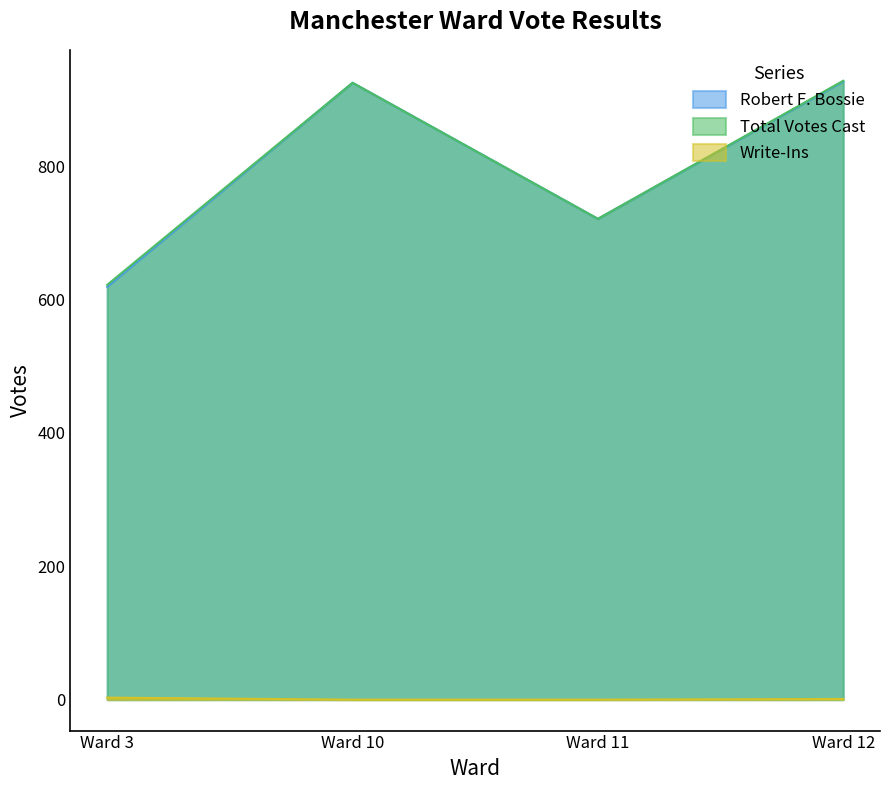

Reading right to left, what are all the values shown in this chart?

Robert F. Bossie: 927	721	925	619
Total Votes Cast: 928	721	925	622
Write-Ins: 1	0	0	3